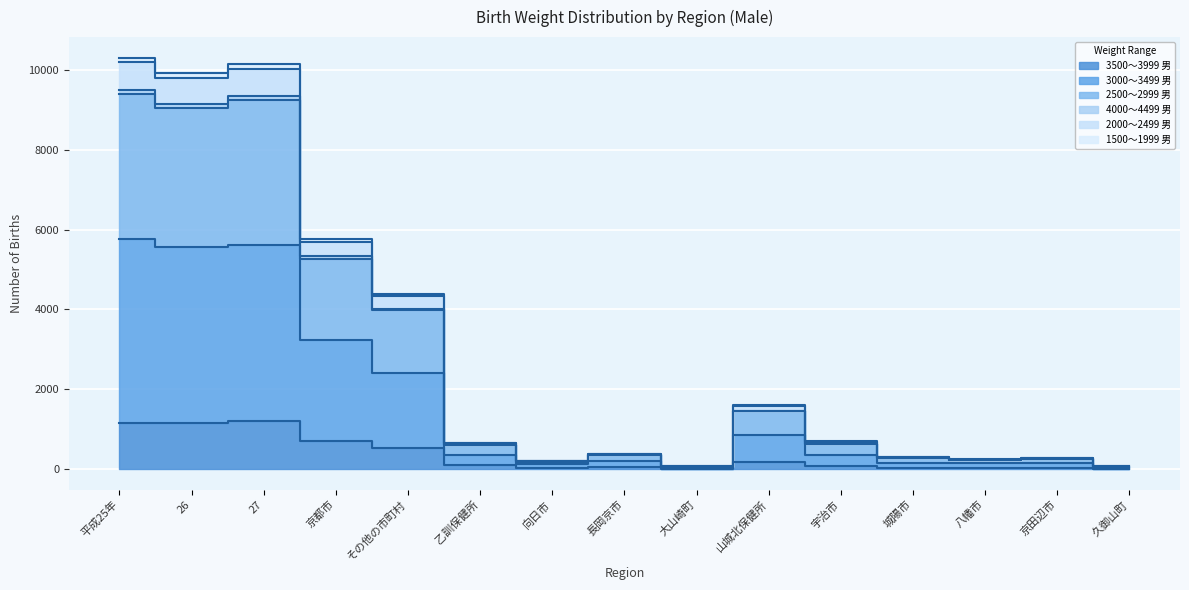

The value of 1500～1999 男 at 平成25年 is 5097. True or false?

False